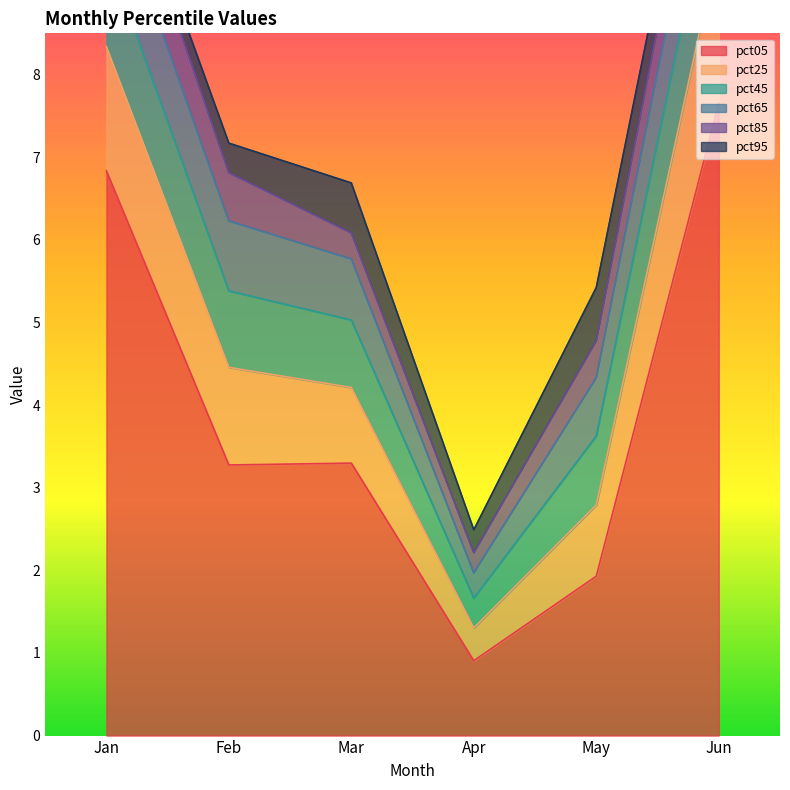

Where does the pct05 series first go above 3?

Jan